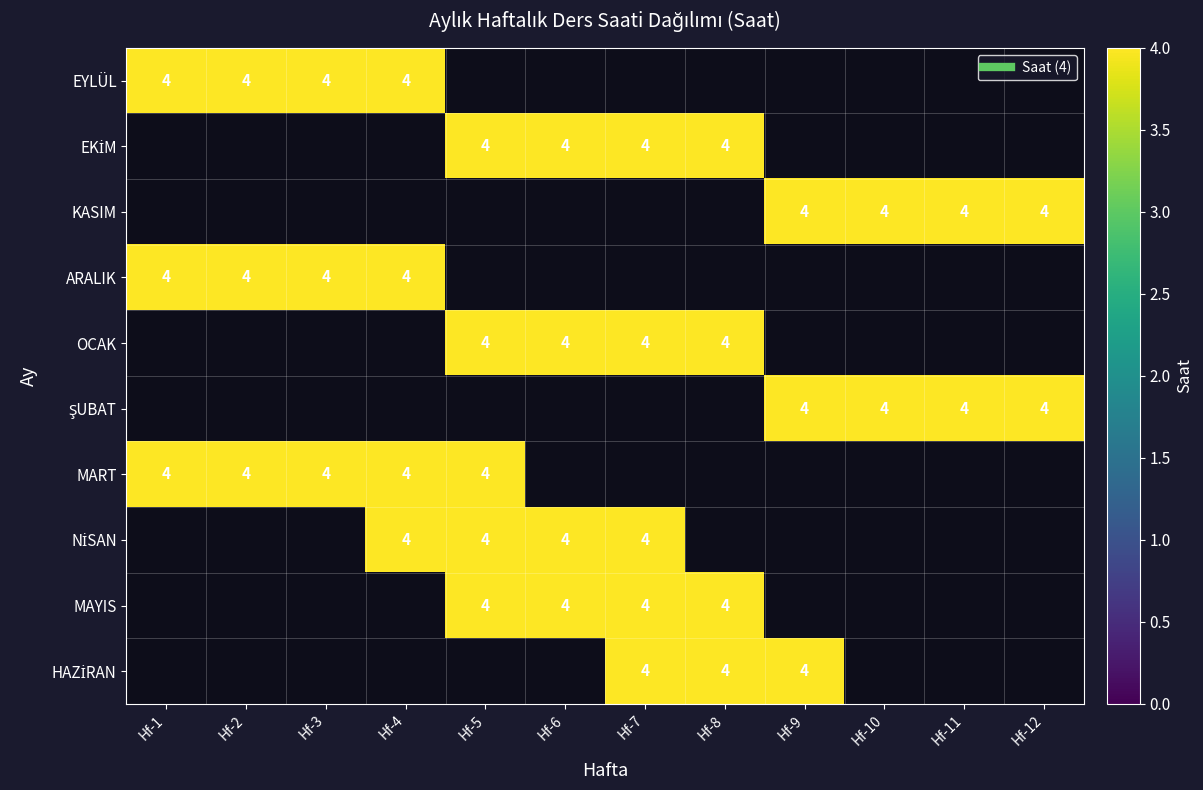

Between 2 and 9, which series saw the biggest shift?

EYLÜL